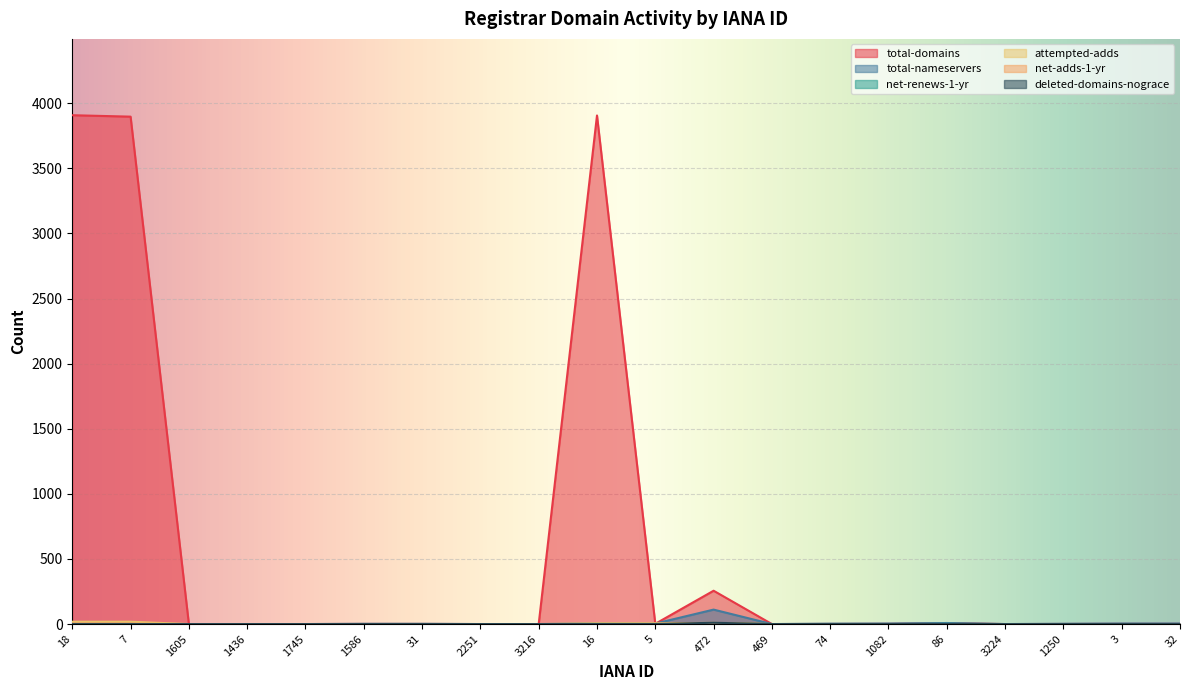

True or false: total-nameservers has a value of 0 at 3216.

True